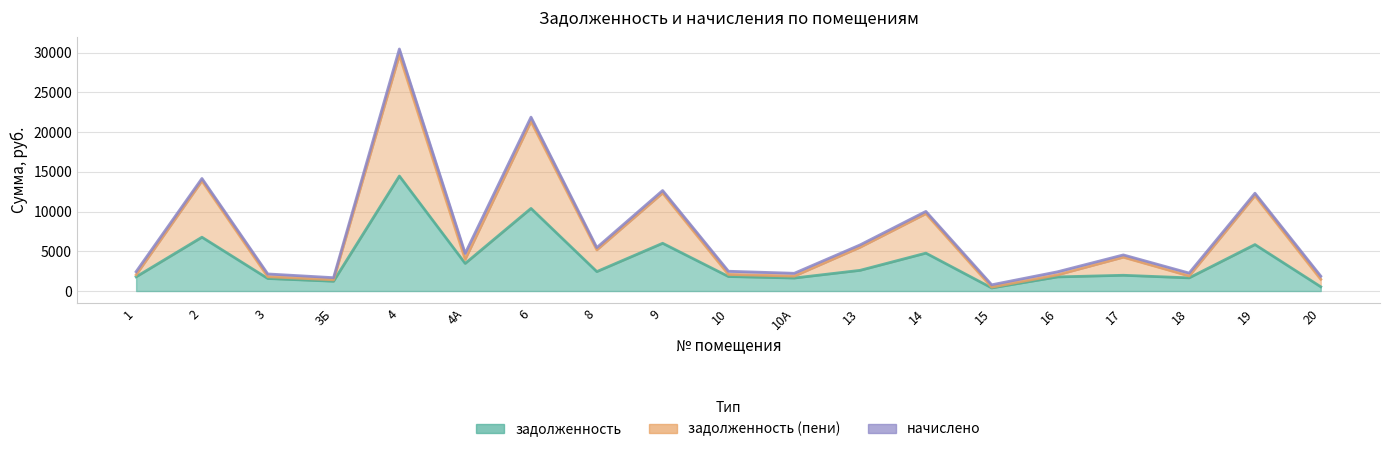

True or false: задолженность and задолженность (пени) intersect in this chart.

False